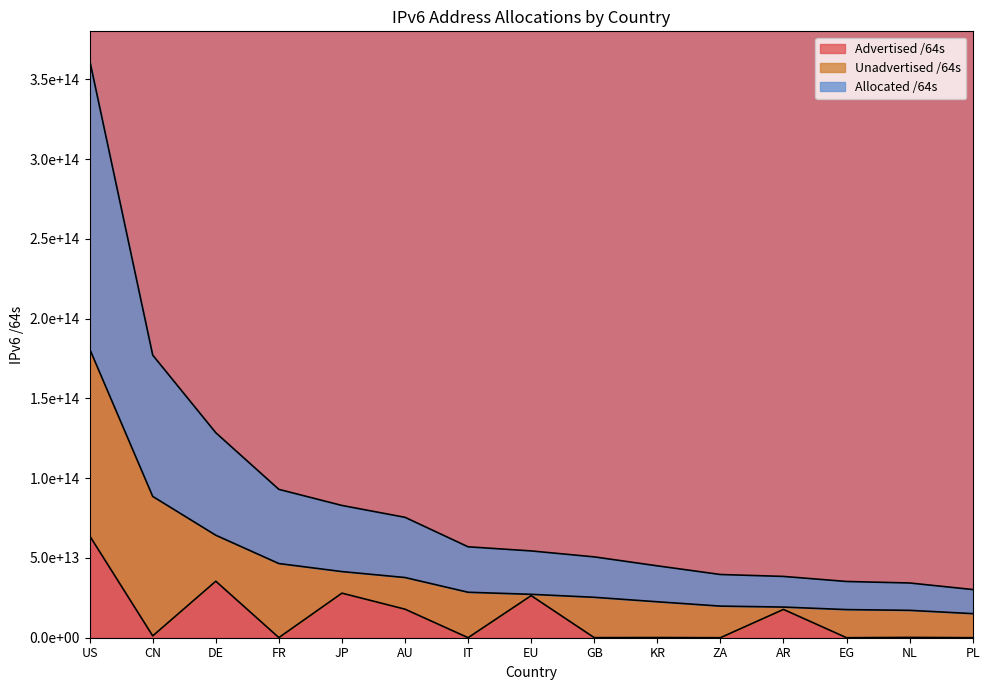

True or false: Allocated /64s has more than 2 interior local peaks.

False